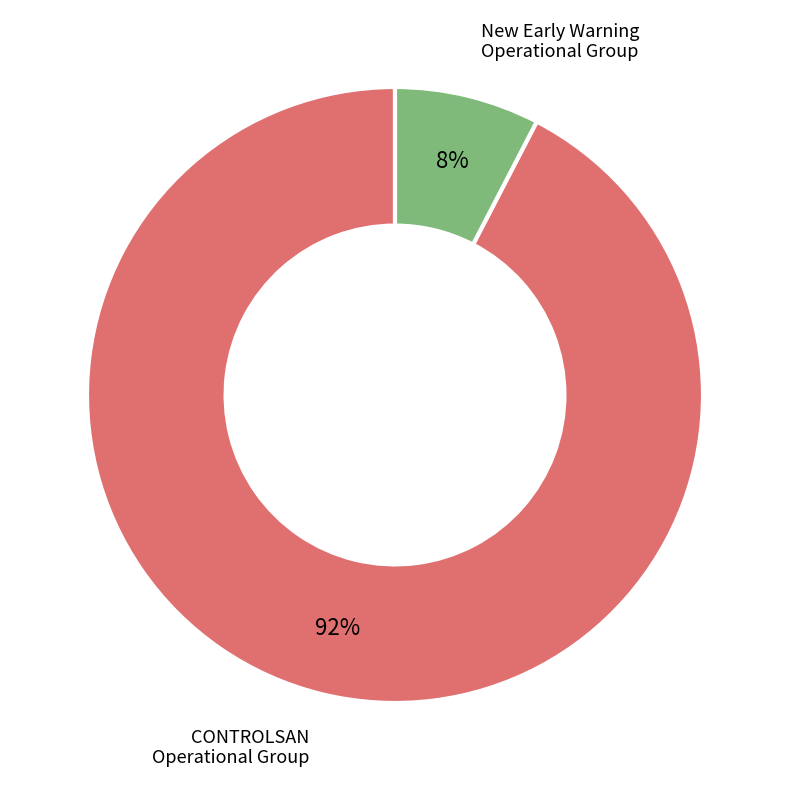

Is there any slice that represents more than half of the pie?

Yes